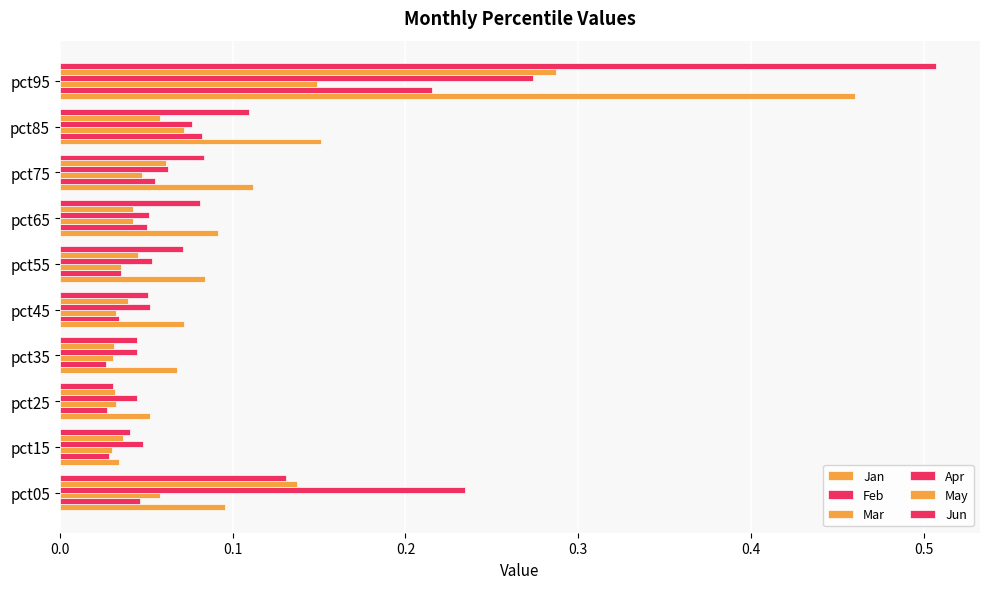

Reading right to left, extract all data points from this chart.

Jan: 0.5	0.2	0.1	0.1	0.1	0.1	0.1	0.1	0.0	0.1
Feb: 0.2	0.1	0.1	0.1	0.0	0.0	0.0	0.0	0.0	0.0
Mar: 0.1	0.1	0.0	0.0	0.0	0.0	0.0	0.0	0.0	0.1
Apr: 0.3	0.1	0.1	0.1	0.1	0.1	0.0	0.0	0.0	0.2
May: 0.3	0.1	0.1	0.0	0.0	0.0	0.0	0.0	0.0	0.1
Jun: 0.5	0.1	0.1	0.1	0.1	0.1	0.0	0.0	0.0	0.1